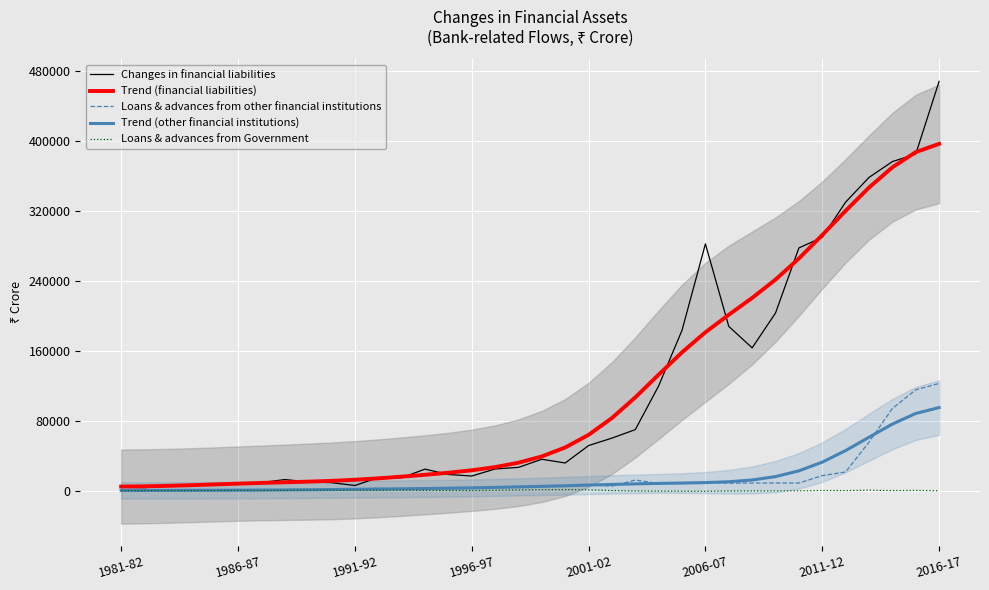

Is it true that Trend (other financial institutions) equals 682.3 at 1986-87?

False